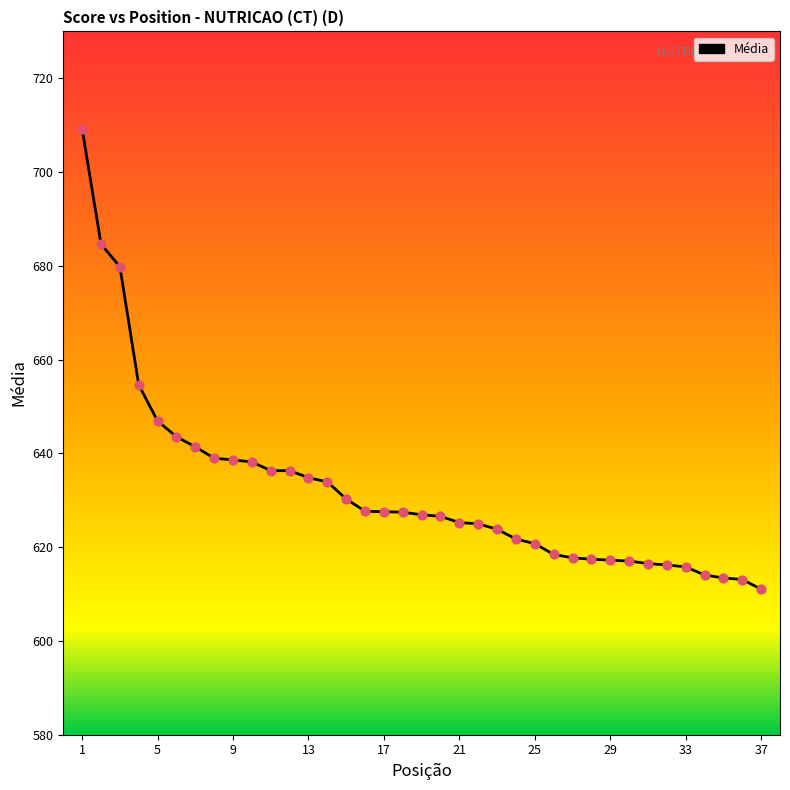

What is the maximum value shown in the chart?

709.2